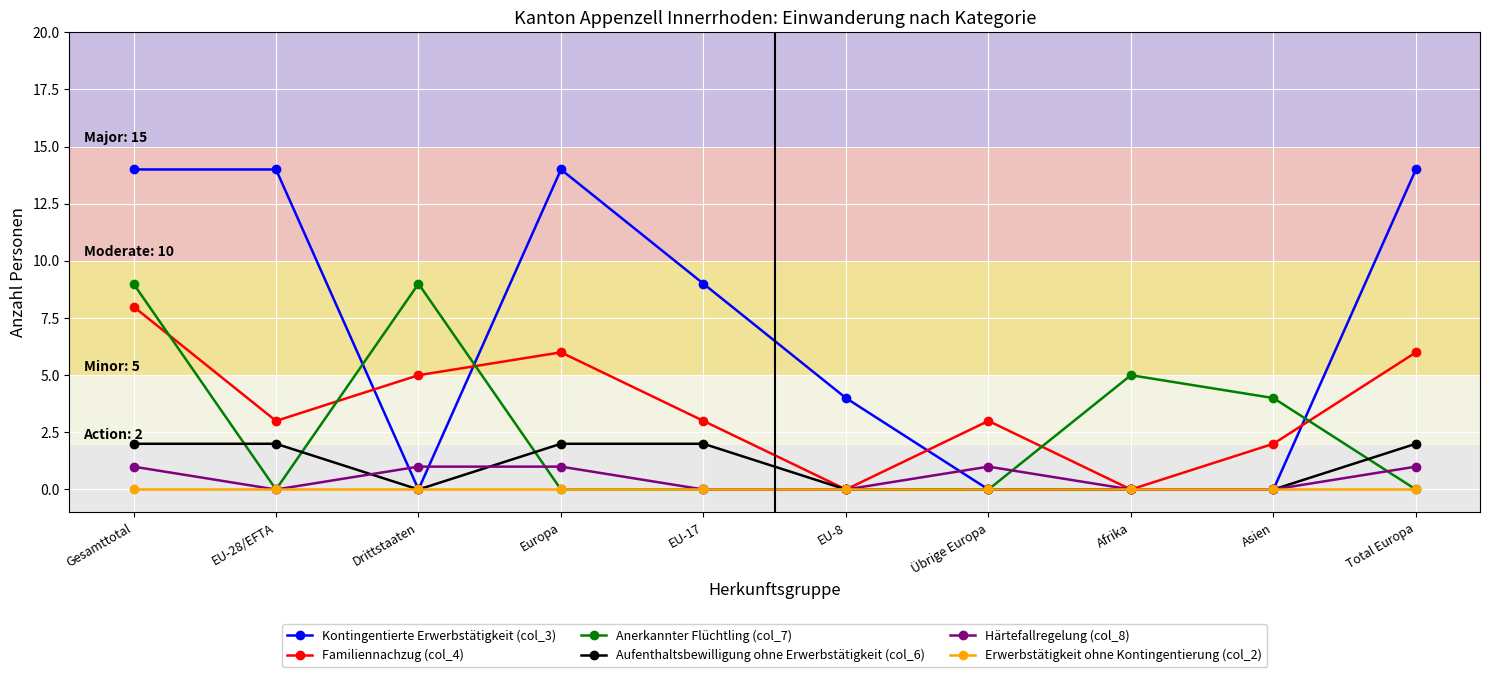

The Familiennachzug (col_4) series shows 0 at EU-8. True or false?

True